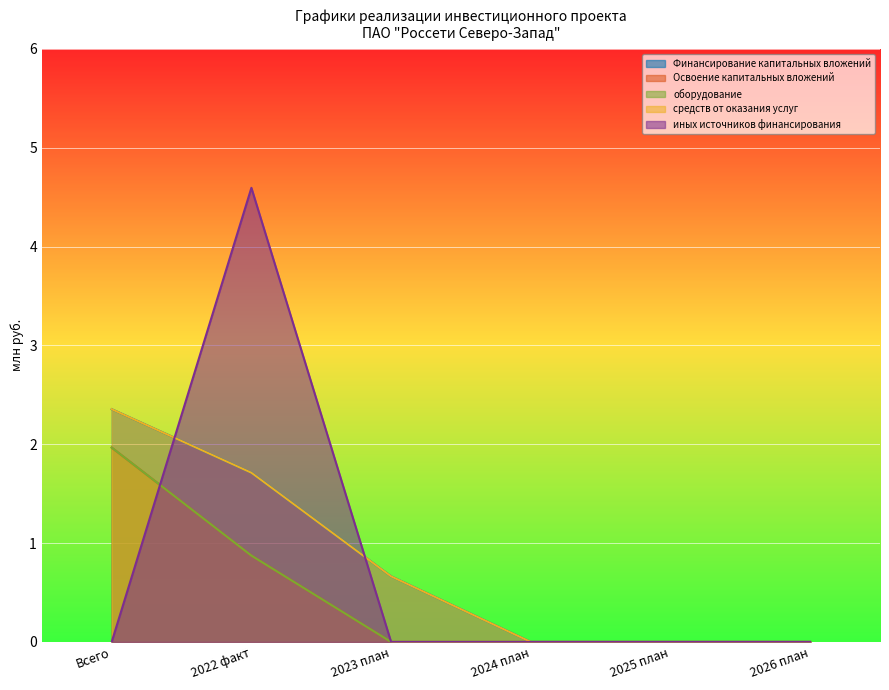

After their last crossing, which series has the higher values: средств от оказания услуг or иных источников финансирования?

средств от оказания услуг